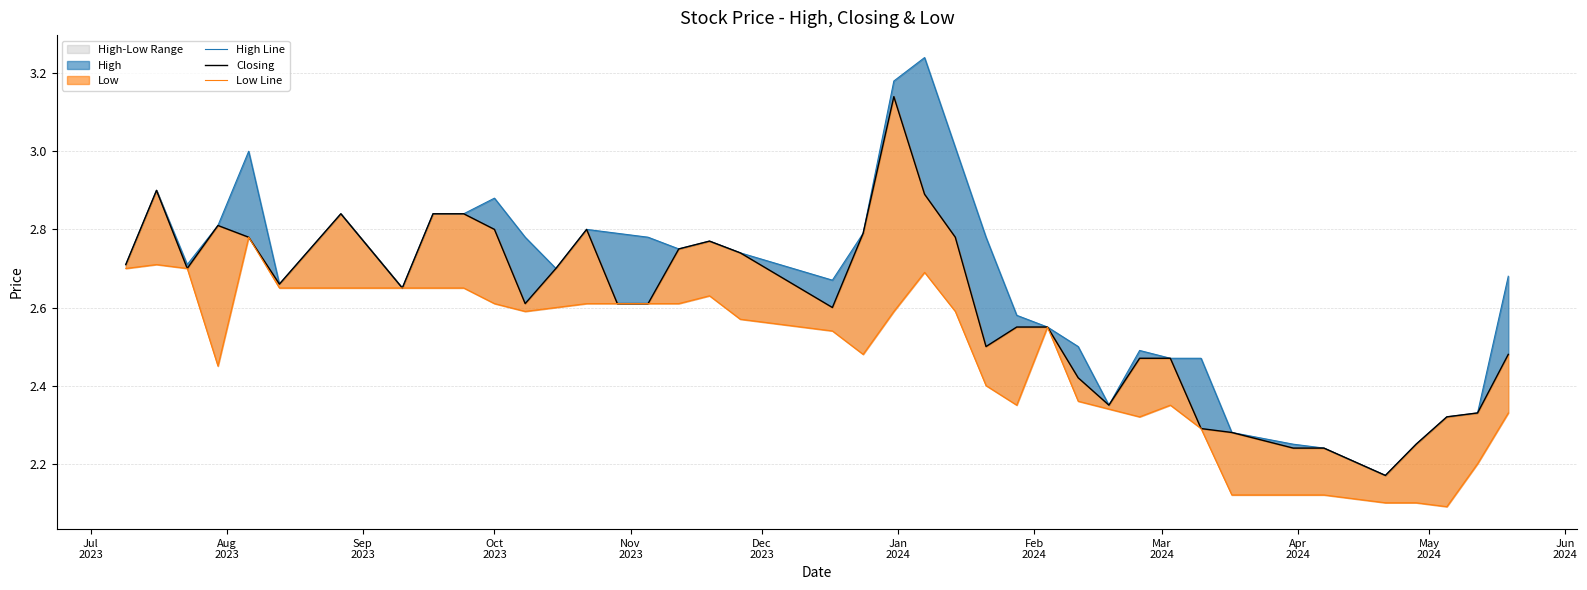

What is the difference between the Closing values at Jun
2024 and May
2024?

0.2